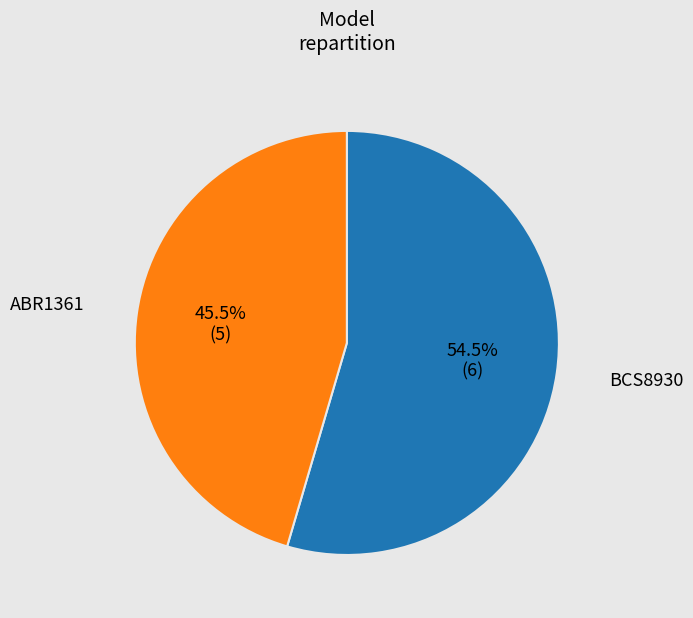

Count the number of slices in the pie.

2